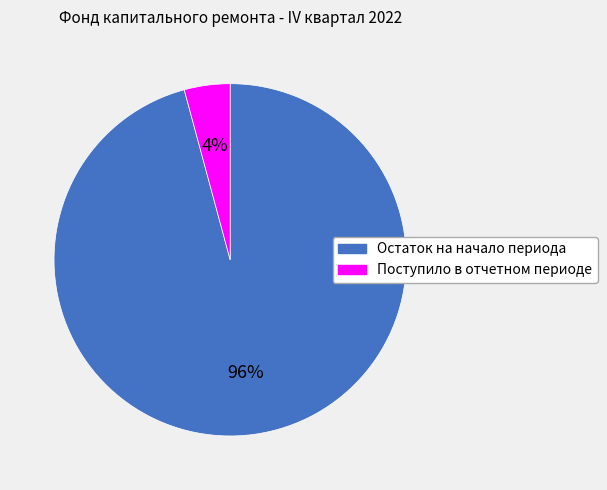

The Поступило в отчетном периоде slice represents 4% of the pie. True or false?

True